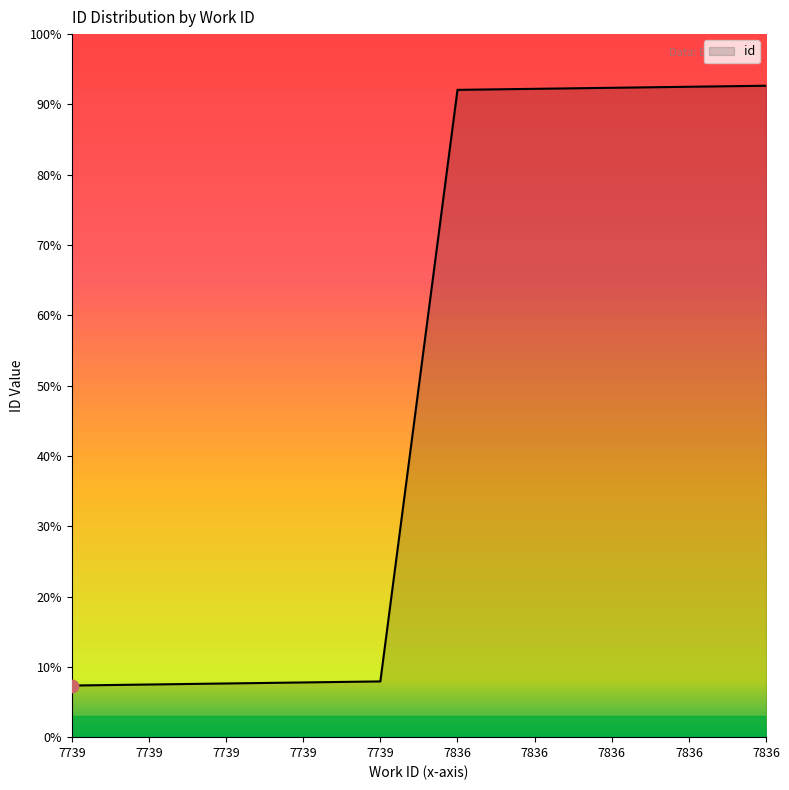

Between 7836 and 7836, which is larger?

7836